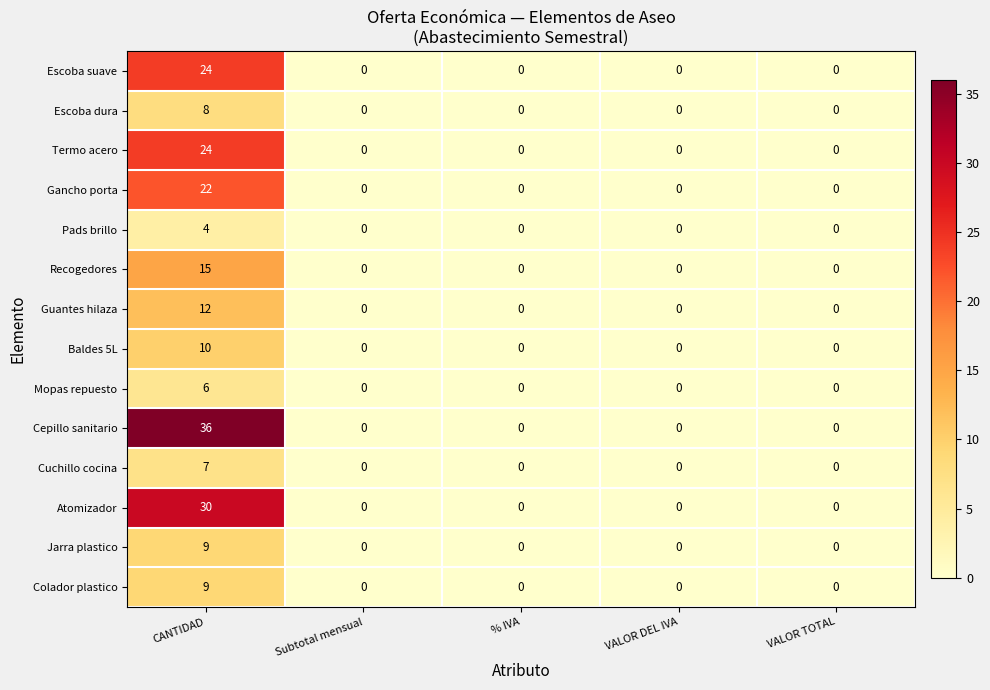

Which category has the highest value across all series?

CANTIDAD